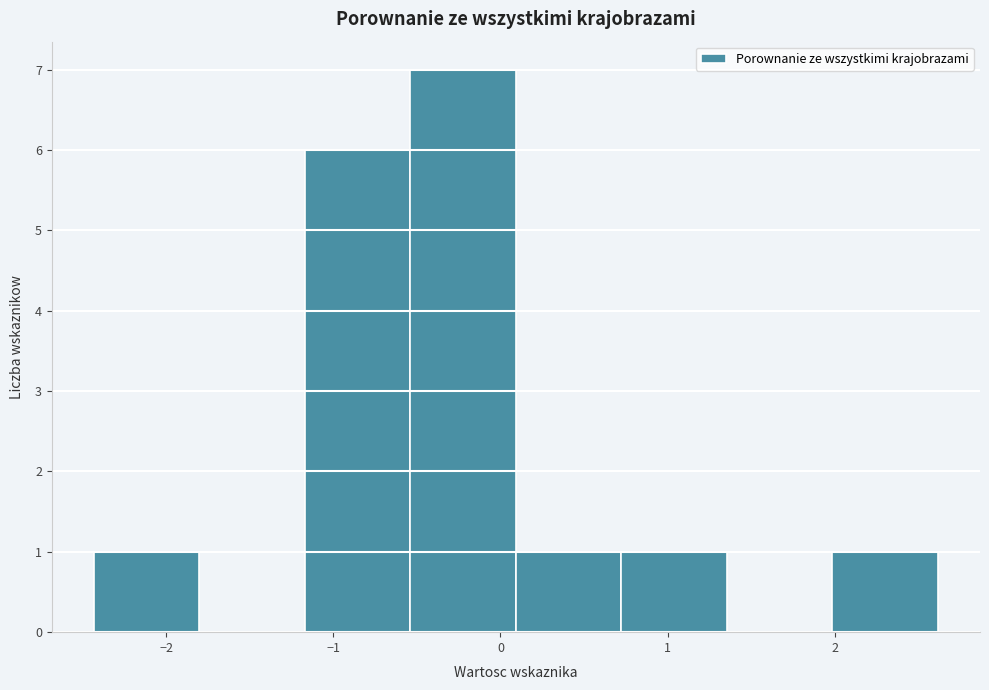

Reading left to right, list every bar in this chart as the range it spans on the x-axis followed by its height. Neither the bar edges nor the heights are printed on the chart, so give them approximately, as read against the axes.

-2.4 to -1.8: 1
-1.8 to -1.2: 0
-1.2 to -0.5: 6
-0.5 to 0.1: 7
0.1 to 0.7: 1
0.7 to 1.4: 1
1.4 to 2.0: 0
2.0 to 2.6: 1